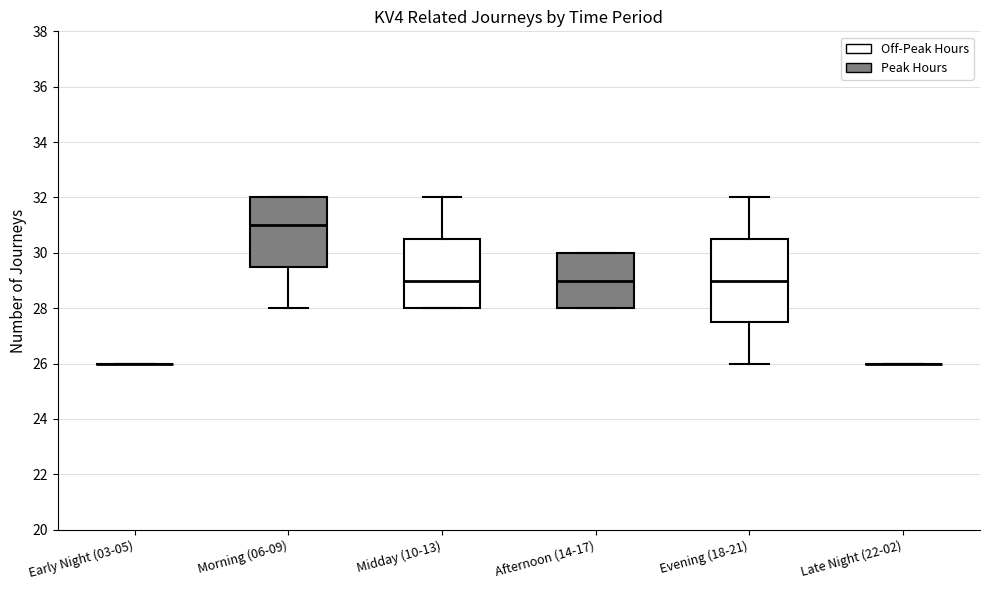

Reading left to right, transcribe this box plot: for each box, give where its median line is, the range the box spans, and where its two whiskers end, as read against the y-axis. The values are not printed on the chart, so give them approximately, as read against the axis.

Early Night (03-05): box collapsed to a line at 26.0, whiskers 26.0 to 26.0
Morning (06-09): median 31.0, box 29.6 to 32.0, whiskers 28.0 to 32.0
Midday (10-13): median 29.0, box 28.0 to 30.6, whiskers 28.0 to 32.0
Afternoon (14-17): median 29.0, box 28.0 to 30.0, whiskers 28.0 to 30.0
Evening (18-21): median 29.0, box 27.6 to 30.6, whiskers 26.0 to 32.0
Late Night (22-02): box collapsed to a line at 26.0, whiskers 26.0 to 26.0